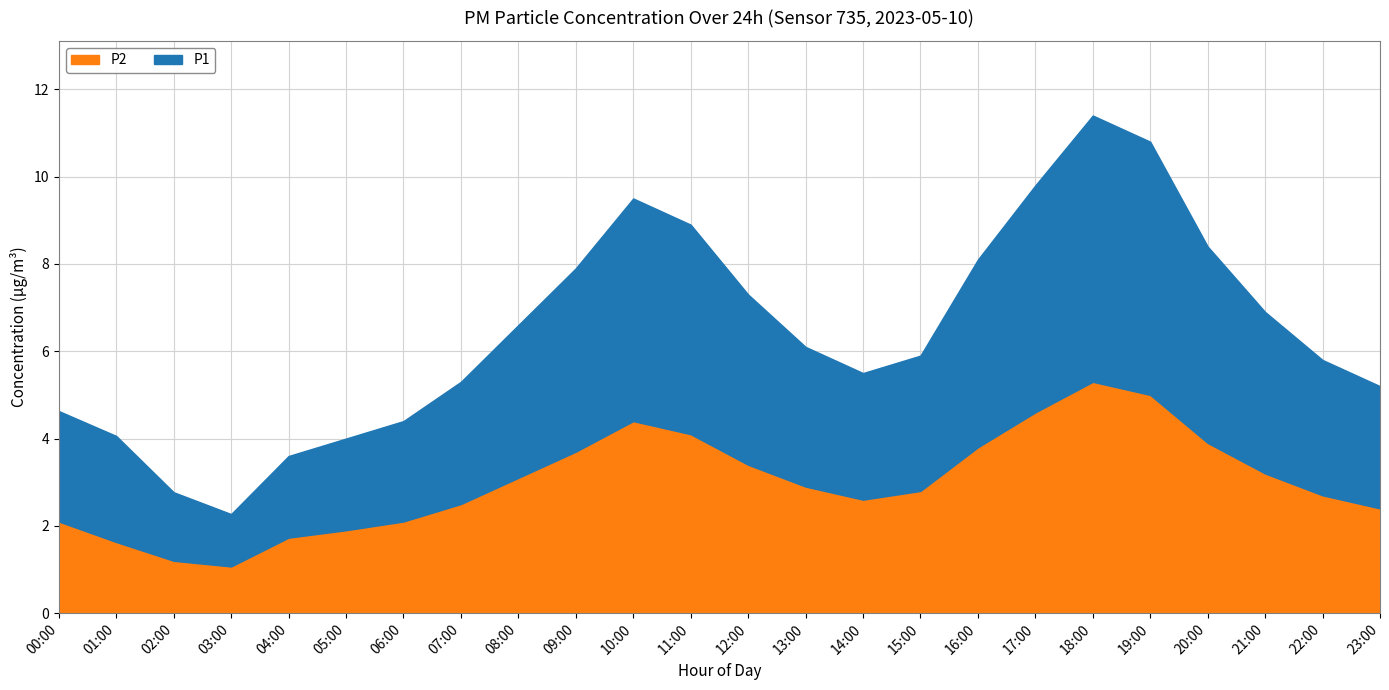

What position from the left is 04:00?

5